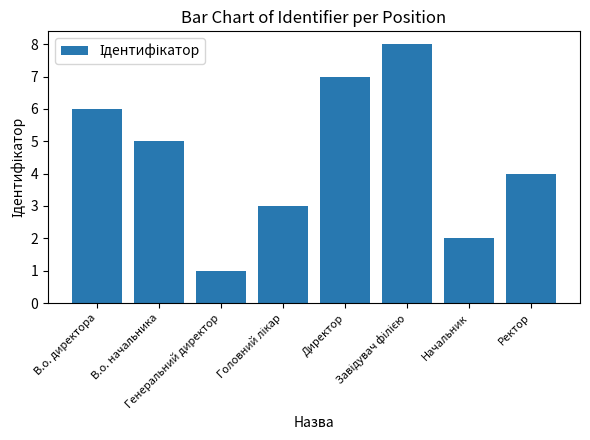

What is the difference between the second highest and minimum values?

6